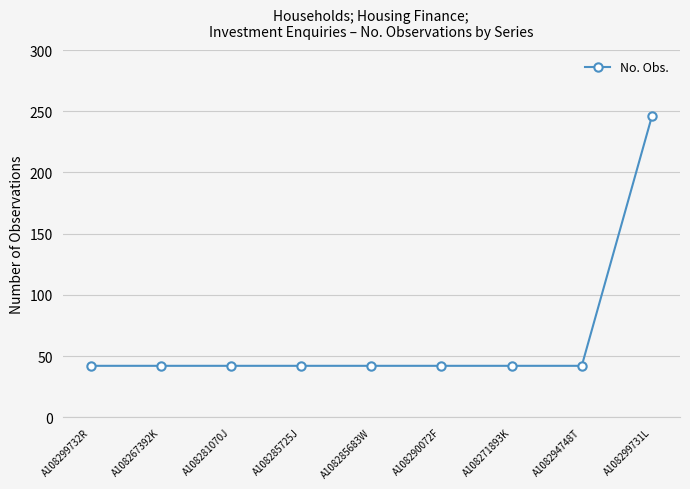

True or false: the data shows 155 at A108299731L.

False